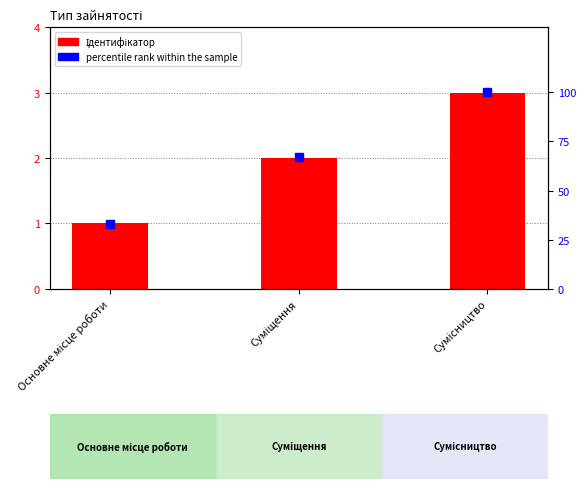

Reading left to right, extract all data points from this chart.

Ідентифікатор: 1	2	3
percentile rank within the sample: 33	67	100